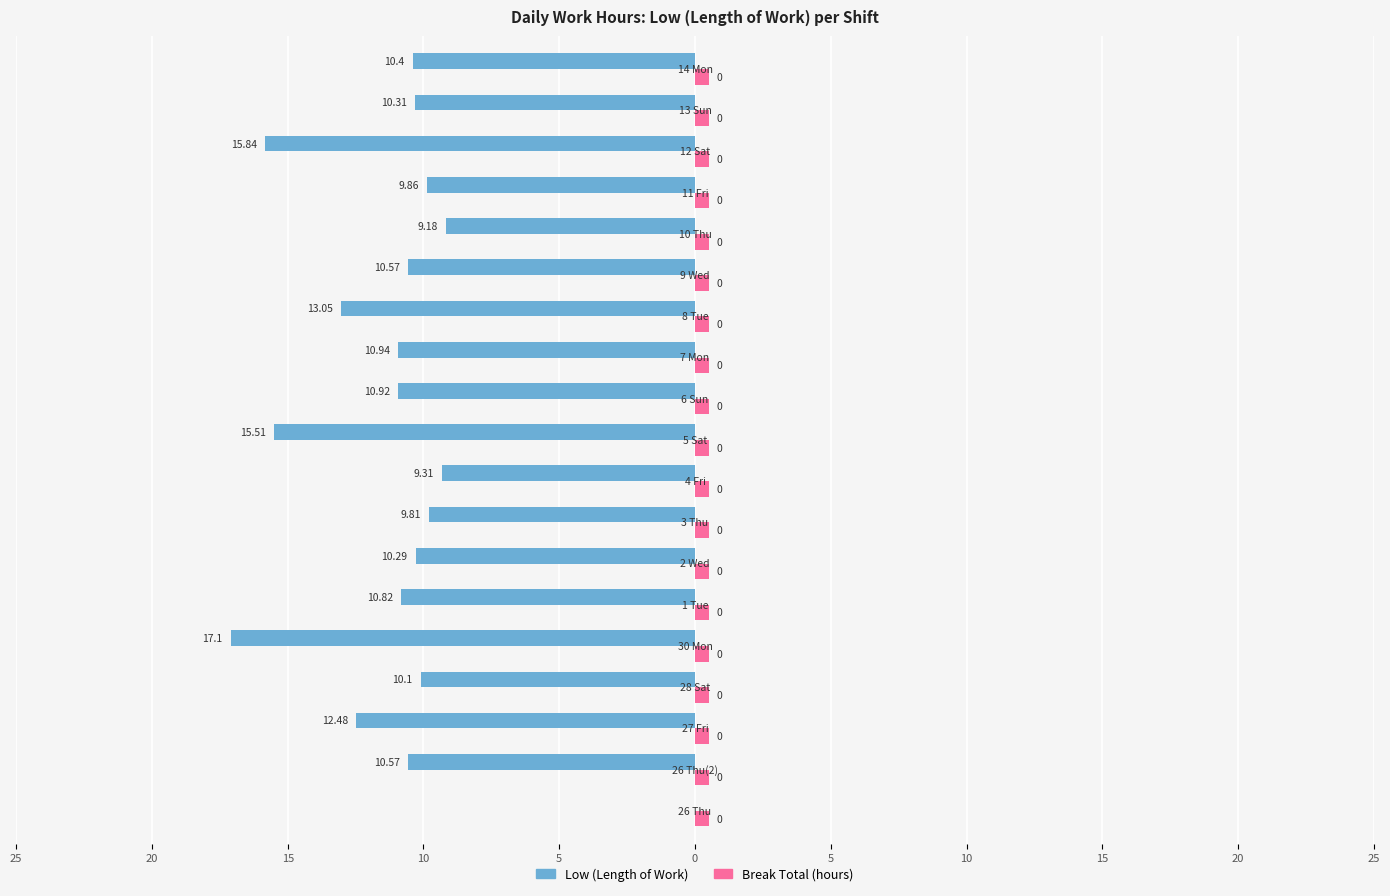

Which series has the largest range (max minus min)?

Low (Length of Work)